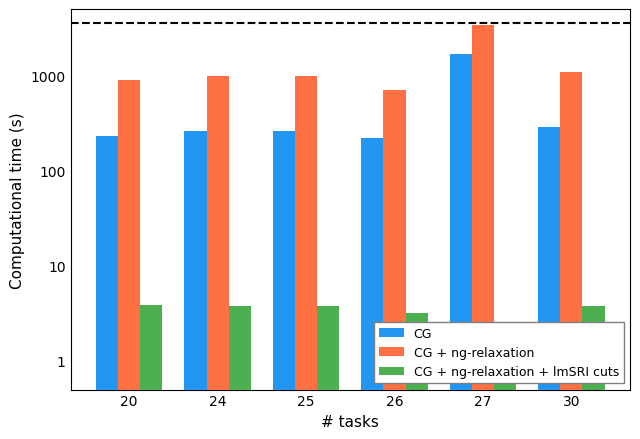

How many values in the CG + ng-relaxation + lmSRI cuts series are below 3?

1